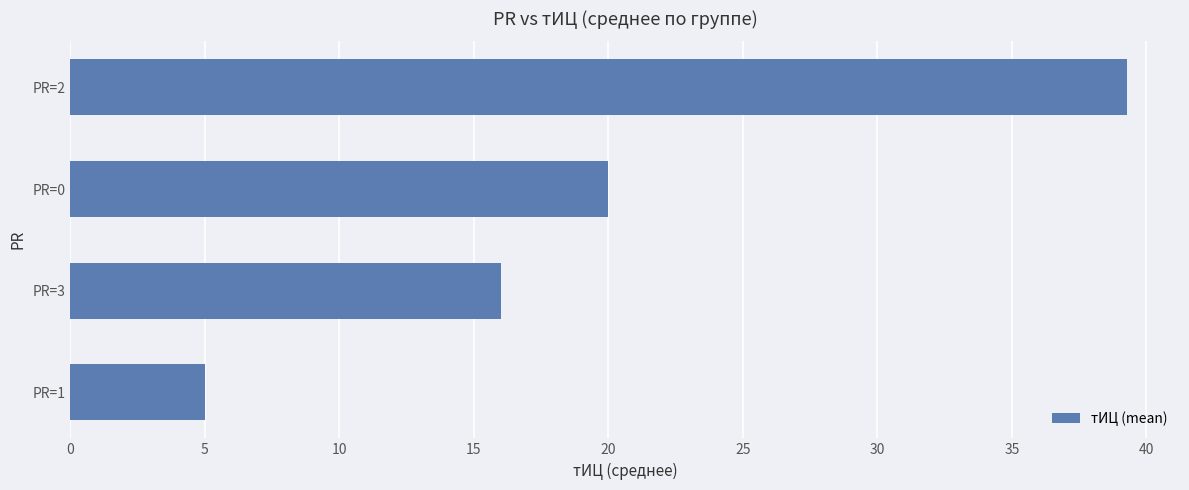

What is the difference between the second highest and minimum values?

15.0